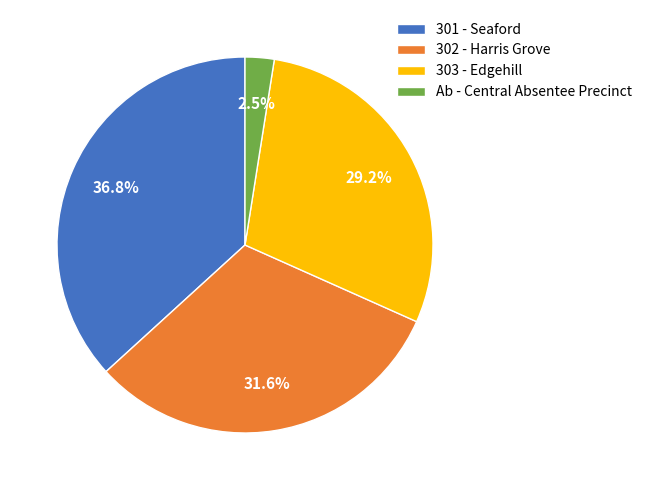

To the nearest percent, what portion does 301 - Seaford represent?

37%